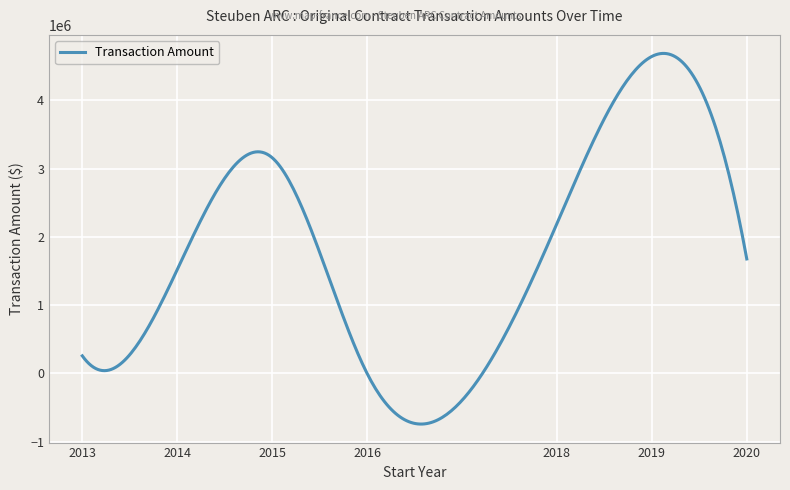

What is the smallest value displayed?

-741920.1